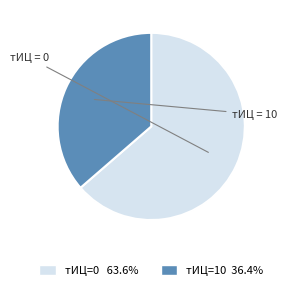

Is there any slice that represents more than half of the pie?

Yes